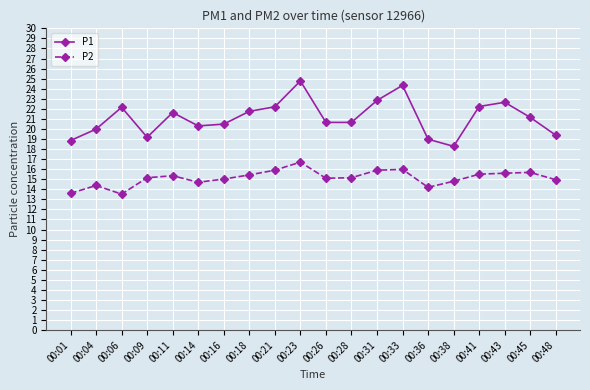

At which category is the sum across all series the highest?

00:23